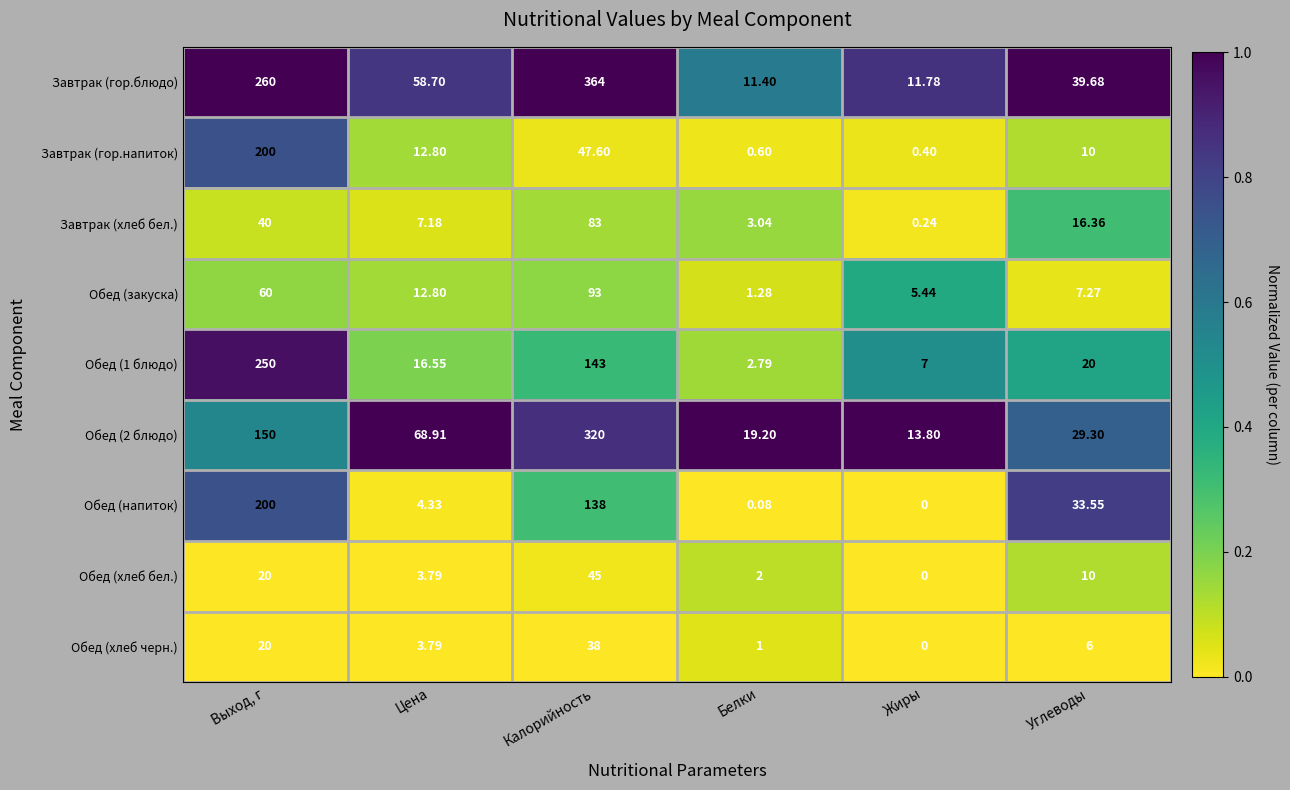

How many series are shown in this chart?

9